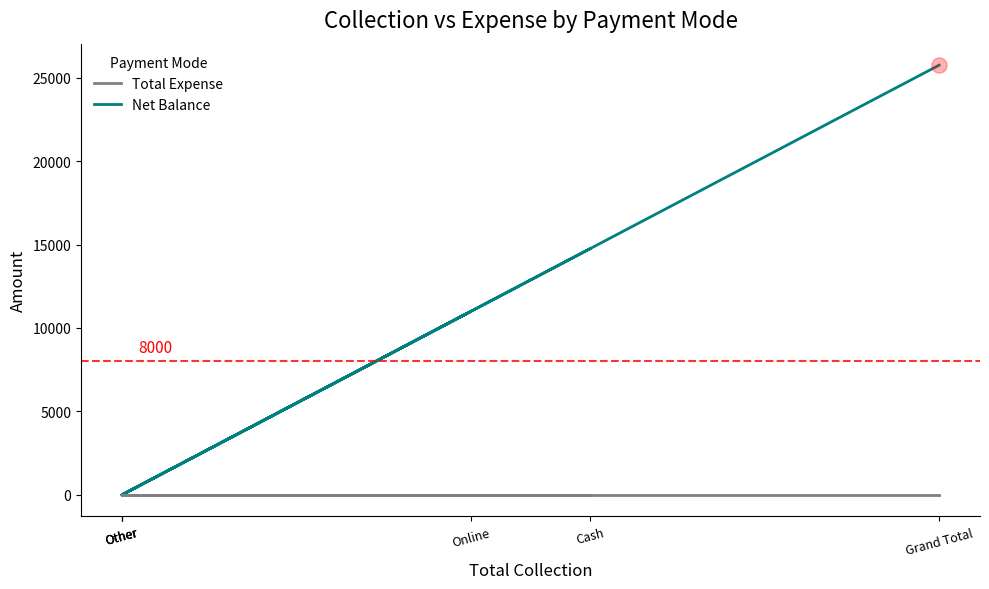

Which series reaches the maximum Y coordinate?

Net Balance